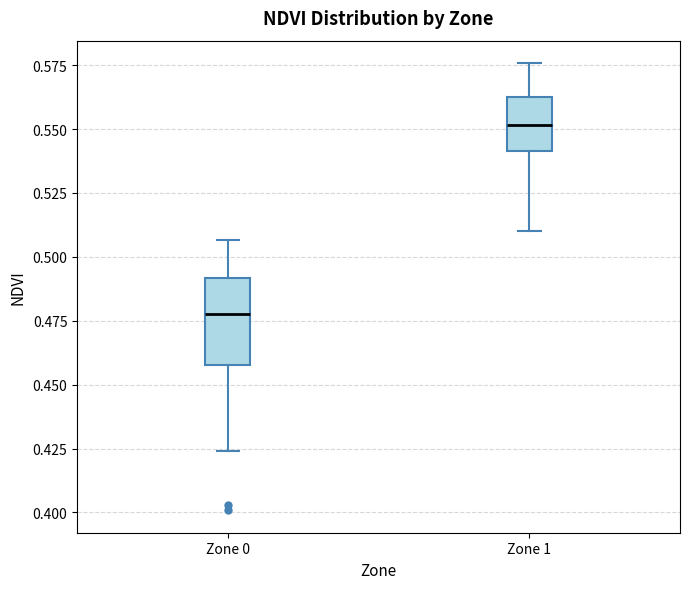

Which box is the tallest, from its lower edge to its upper edge?

Zone 0